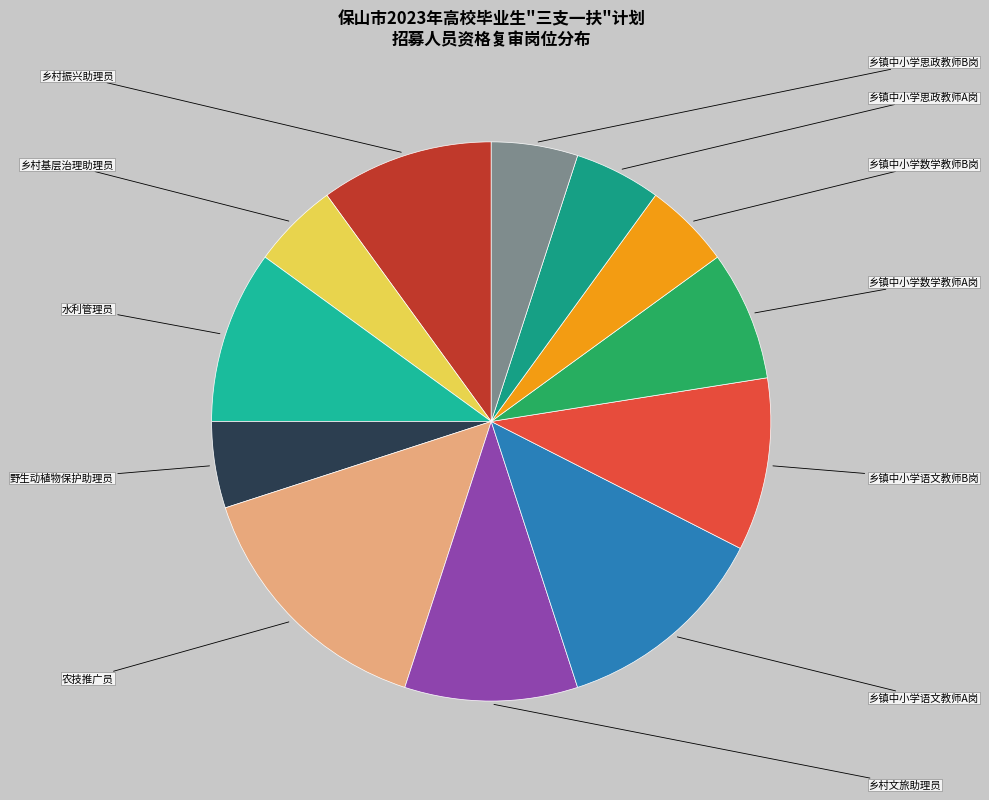

Is 乡镇中小学思政教师A岗 the majority of the pie?

No